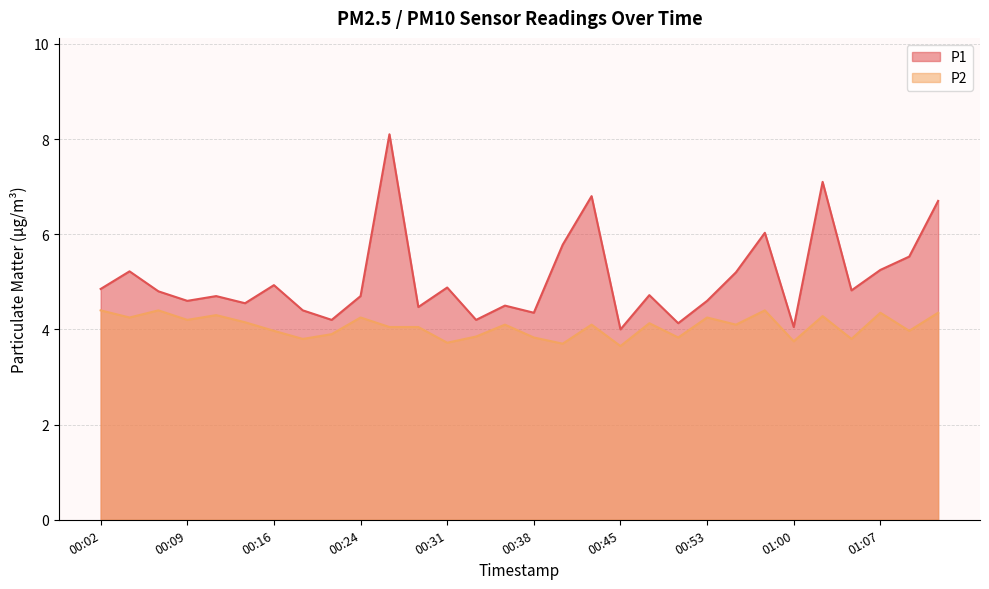

Reading left to right, what are all the values shown in this chart?

P1: 4.8	5.2	4.8	4.6	4.7	4.5	4.9	4.4	4.2	4.7	8.1	4.5	4.9	4.2	4.5	4.3	5.8	6.8	4.0	4.7	4.1	4.6	5.2	6.0	4.0	7.1	4.8	5.2	5.5	6.7
P2: 4.4	4.2	4.4	4.2	4.3	4.2	4.0	3.8	3.9	4.2	4.0	4.0	3.7	3.9	4.1	3.8	3.7	4.1	3.6	4.1	3.8	4.2	4.1	4.4	3.8	4.3	3.8	4.3	4.0	4.3